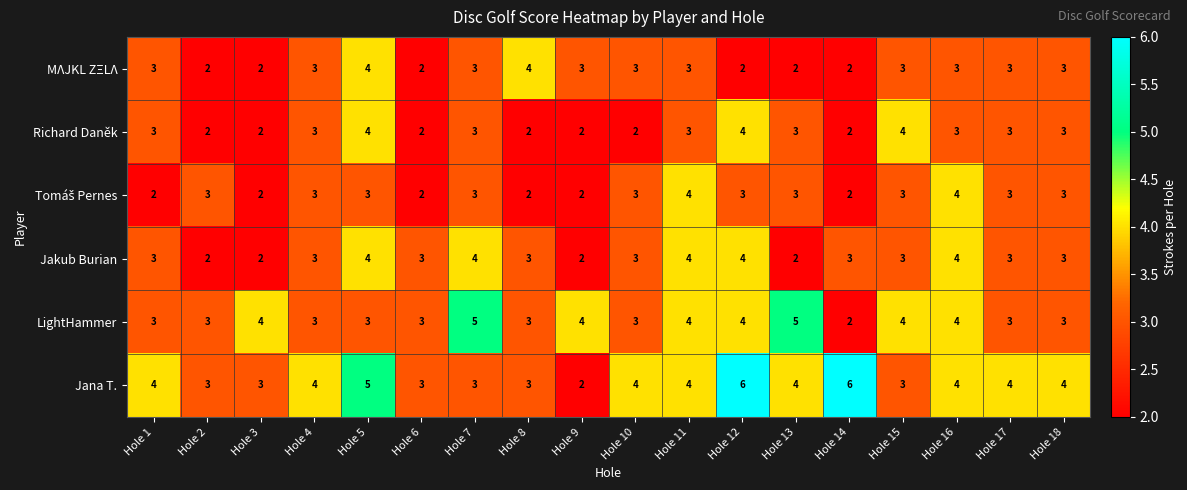

Which series has the largest range (max minus min)?

Jana T.